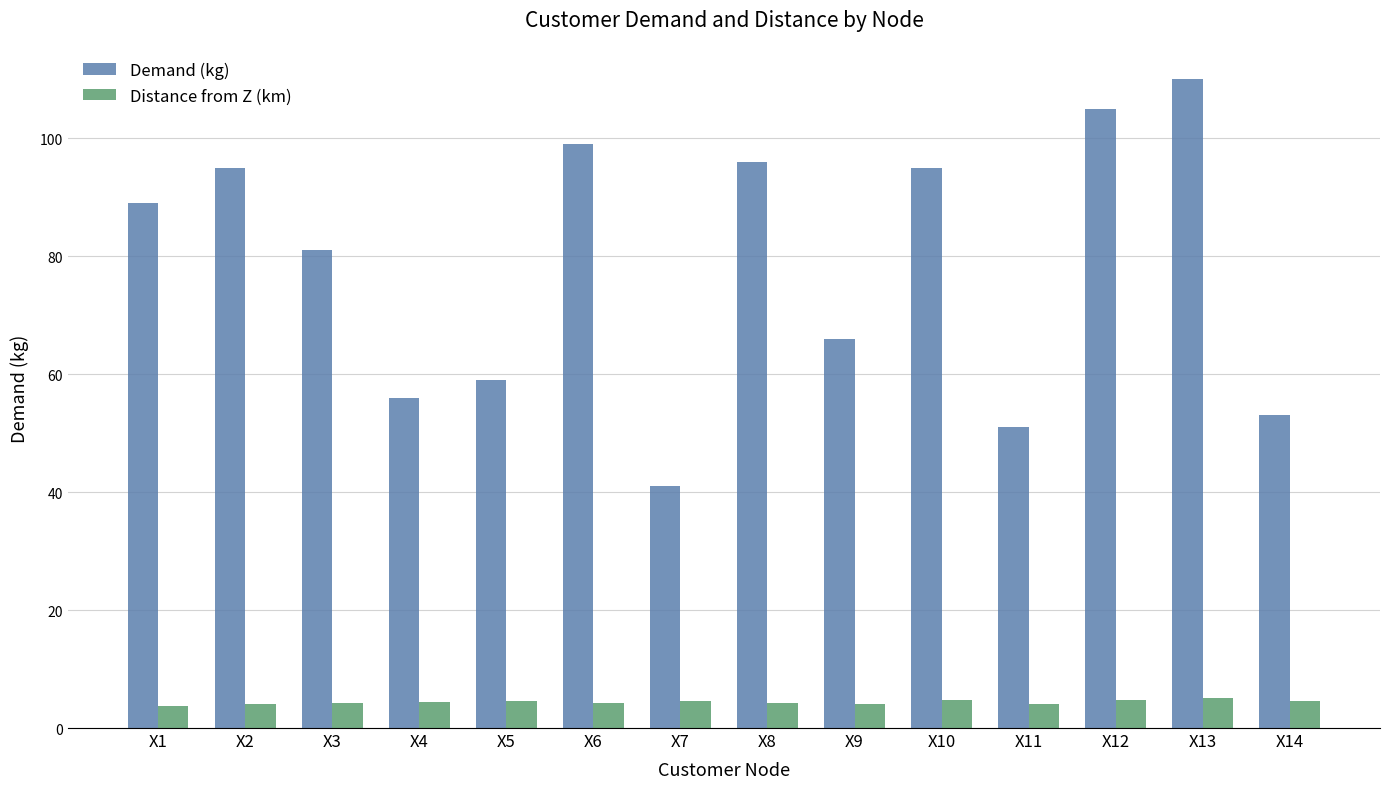

Which series has the largest total across all categories?

Demand (kg)